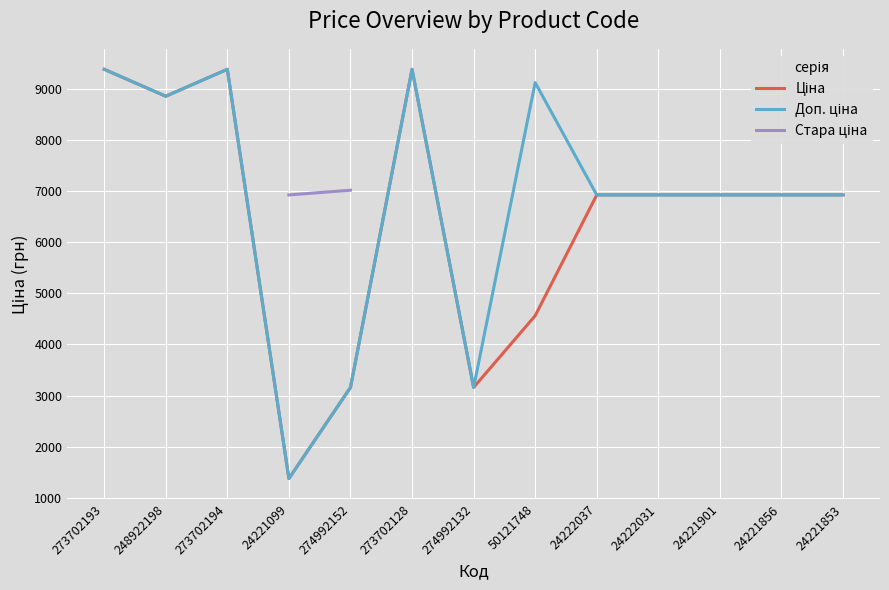

True or false: Доп. ціна and Стара ціна intersect in this chart.

False